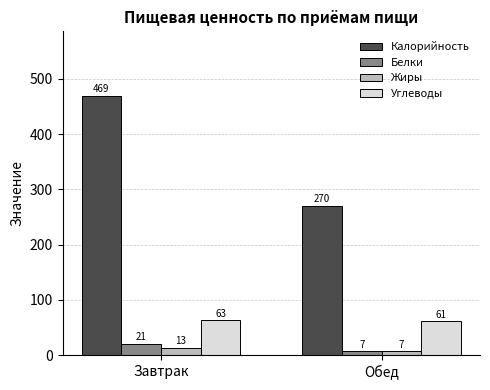

What is the greatest value displayed?

469